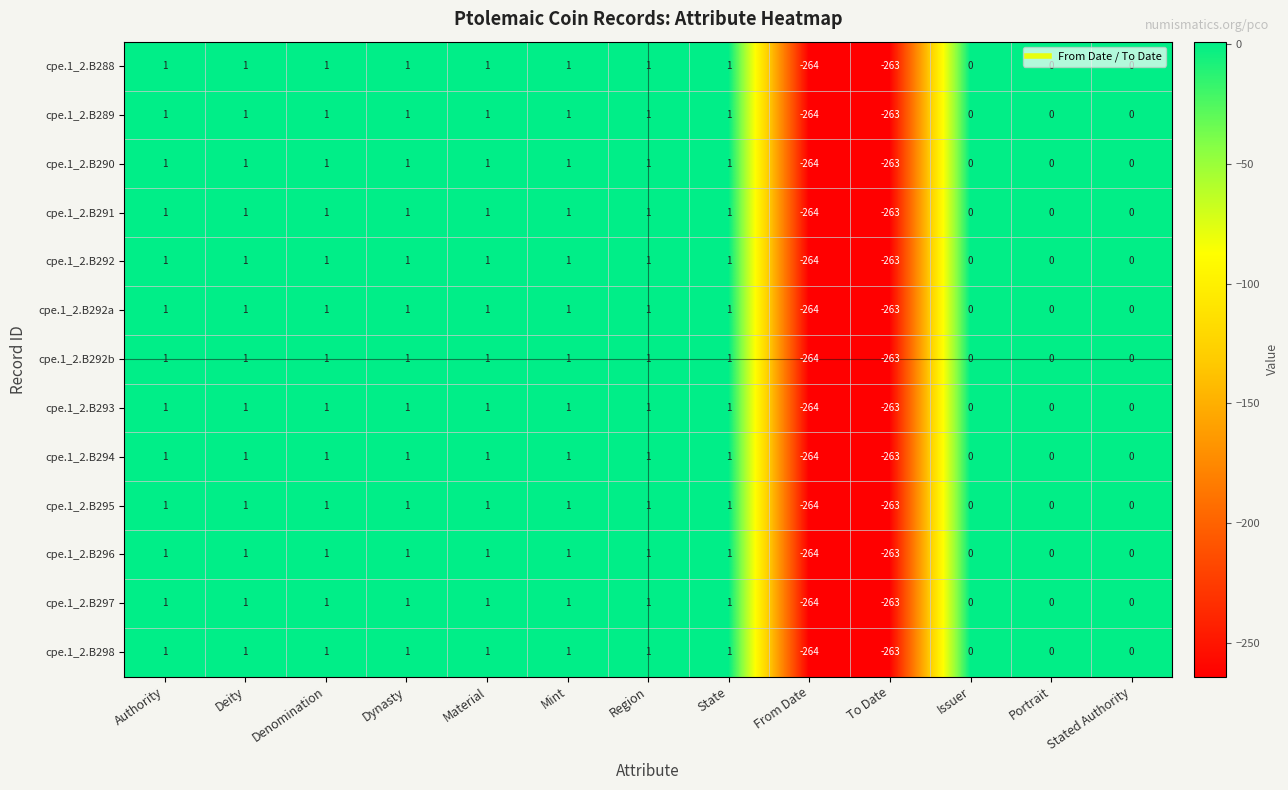

What is the average value of the cpe.1_2.B298 series?

-40